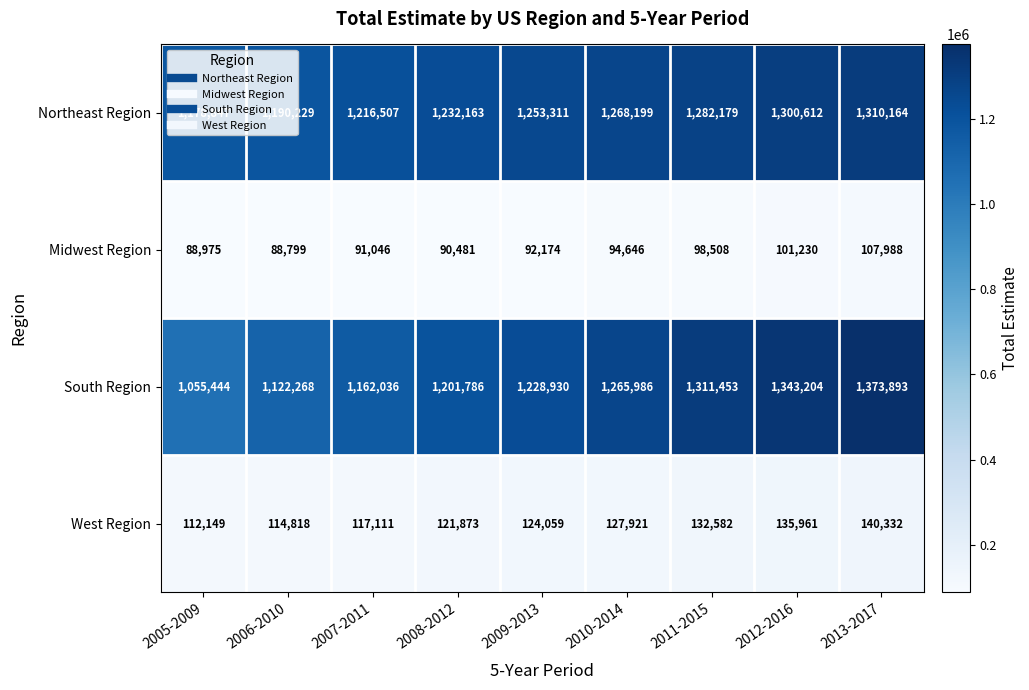

What is the greatest value displayed?

1373893